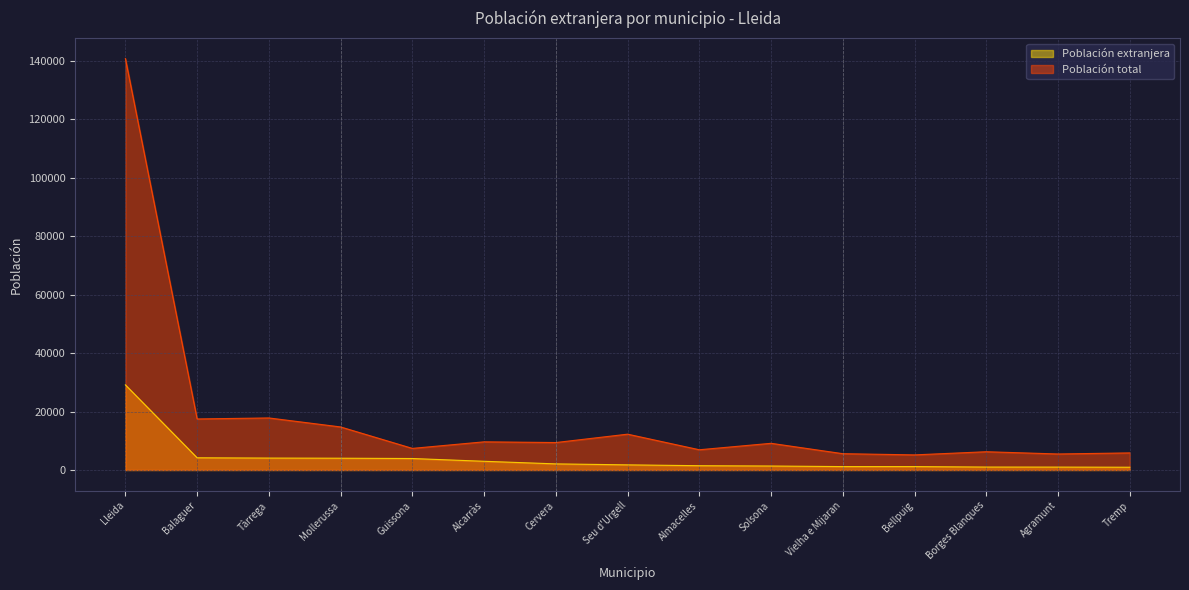

Is it true that Población extranjera equals 1161 at Bellpuig?

True